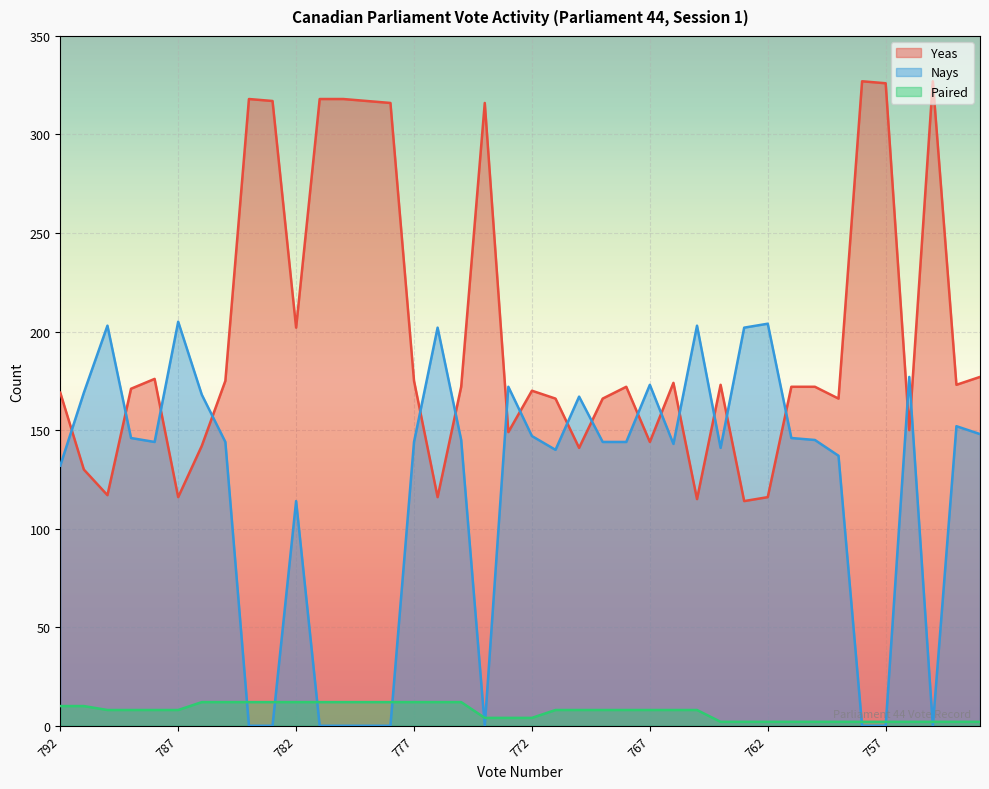

Reading right to left, list all the values displayed in this chart.

Yeas: 177	173	327	150	326	327	166	172	172	116	114	173	115	174	144	172	166	141	166	170	149	316	172	116	175	316	317	318	318	202	317	318	175	142	116	176	171	117	130	169
Nays: 148	152	0	177	0	0	137	145	146	204	202	141	203	143	173	144	144	167	140	147	172	0	145	202	144	0	0	0	0	114	0	0	144	168	205	144	146	203	169	132
Paired: 2	2	2	2	2	2	2	2	2	2	2	2	8	8	8	8	8	8	8	4	4	4	12	12	12	12	12	12	12	12	12	12	12	12	8	8	8	8	10	10